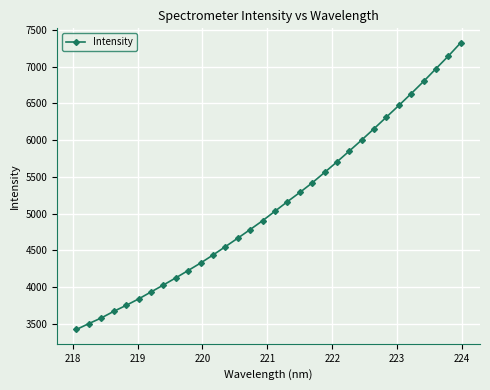

What is the value of the 18th point from the left?

5161.4